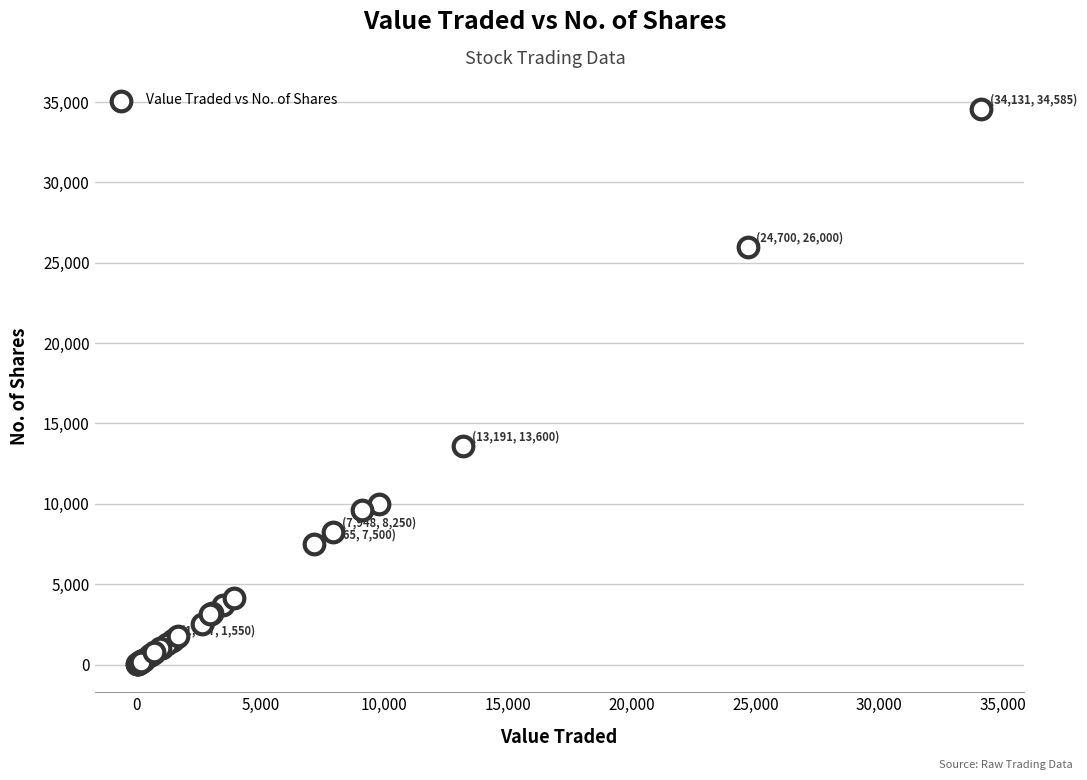

What Y value in the scatter plot is closest to 17294?

13600